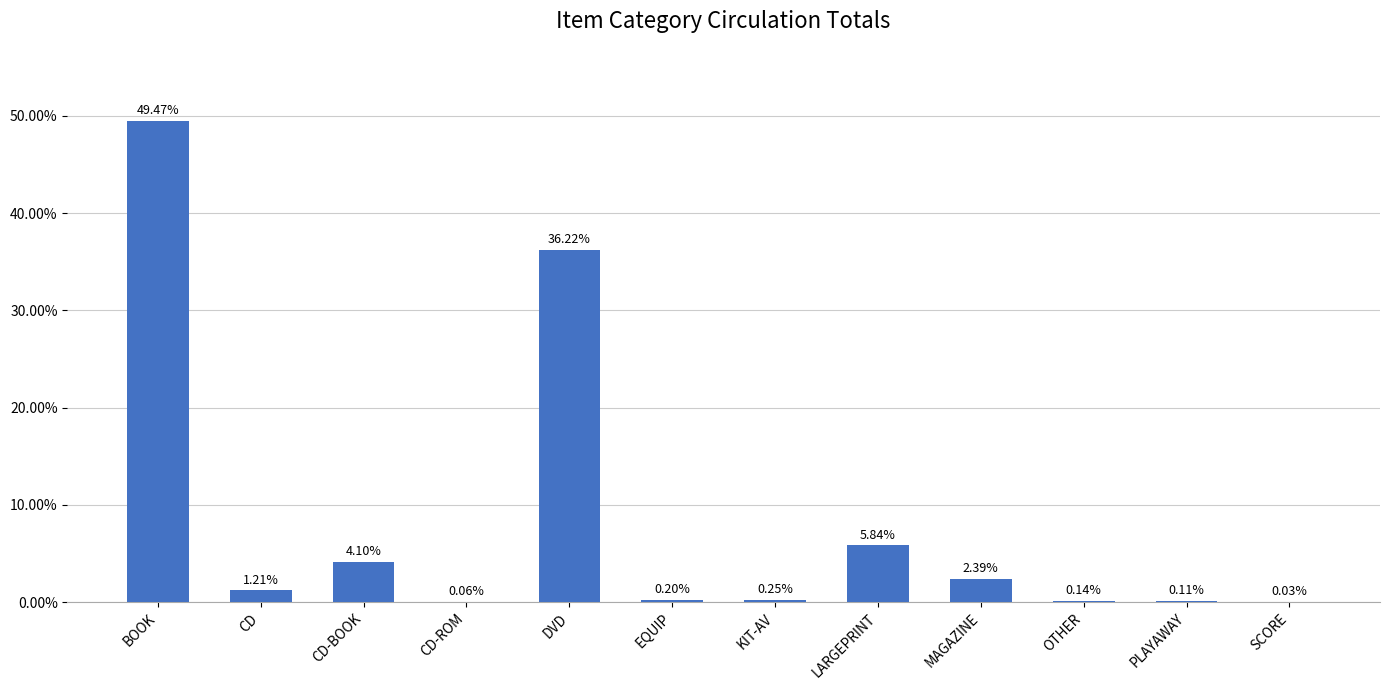

What is the maximum value shown in the chart?

49.5